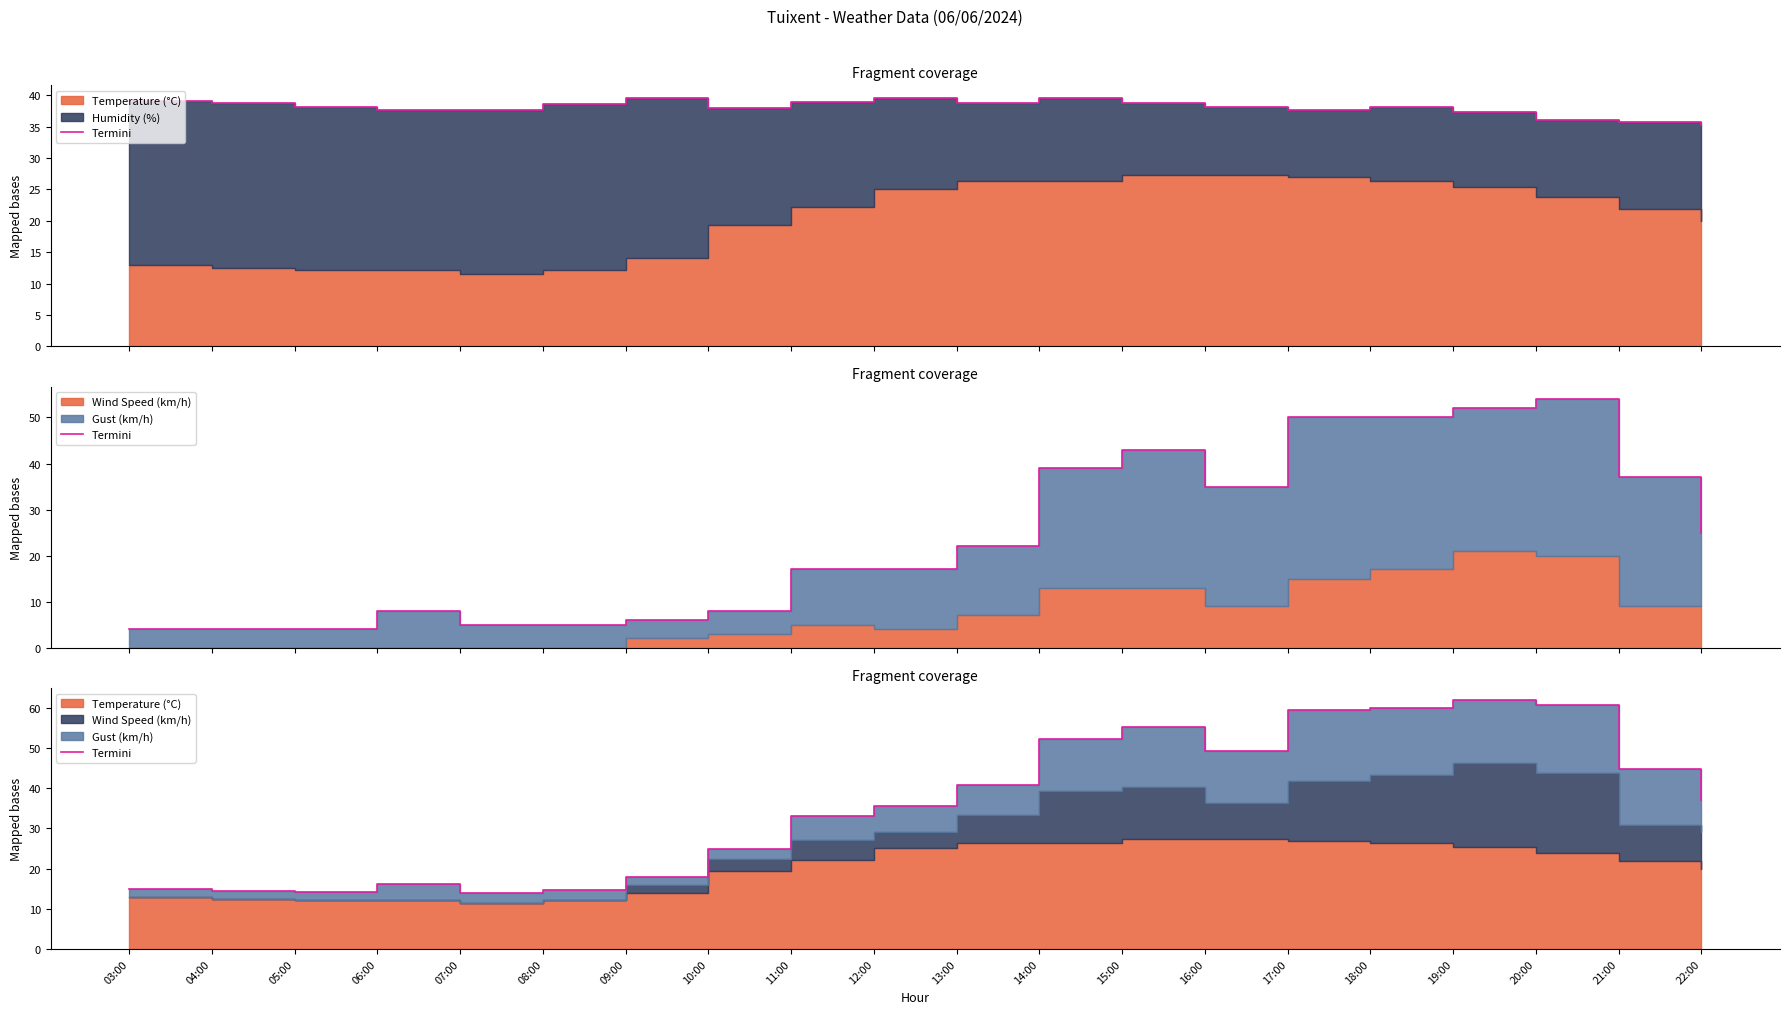

At which category does the chart reach its minimum across all series?

07:00